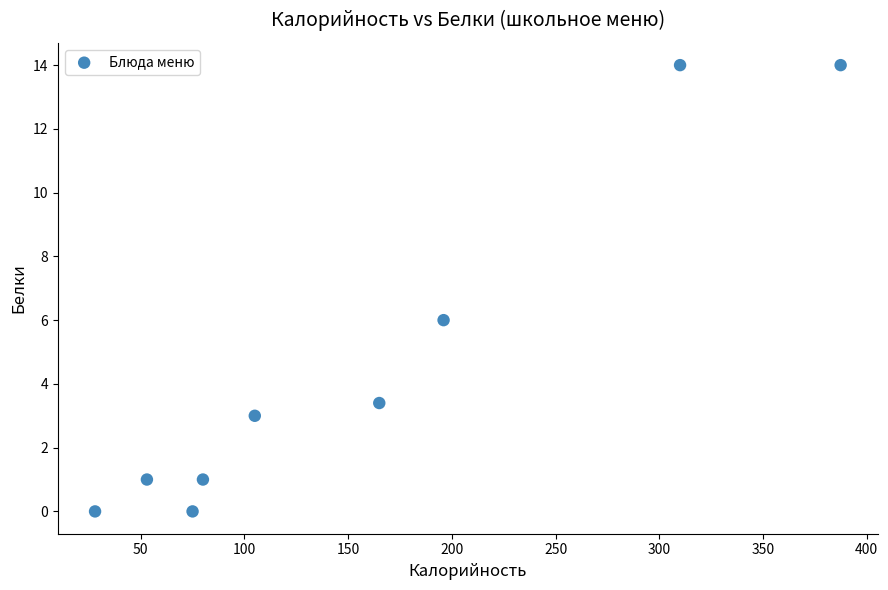

What is the range of Y values (max minus min)?

14.0